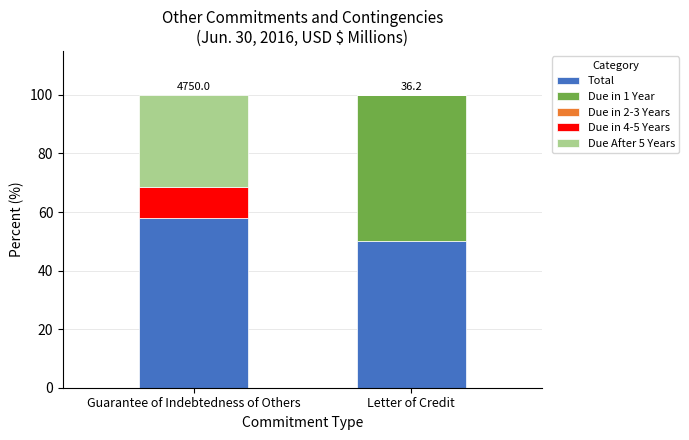

How many distinct data groups are displayed?

4